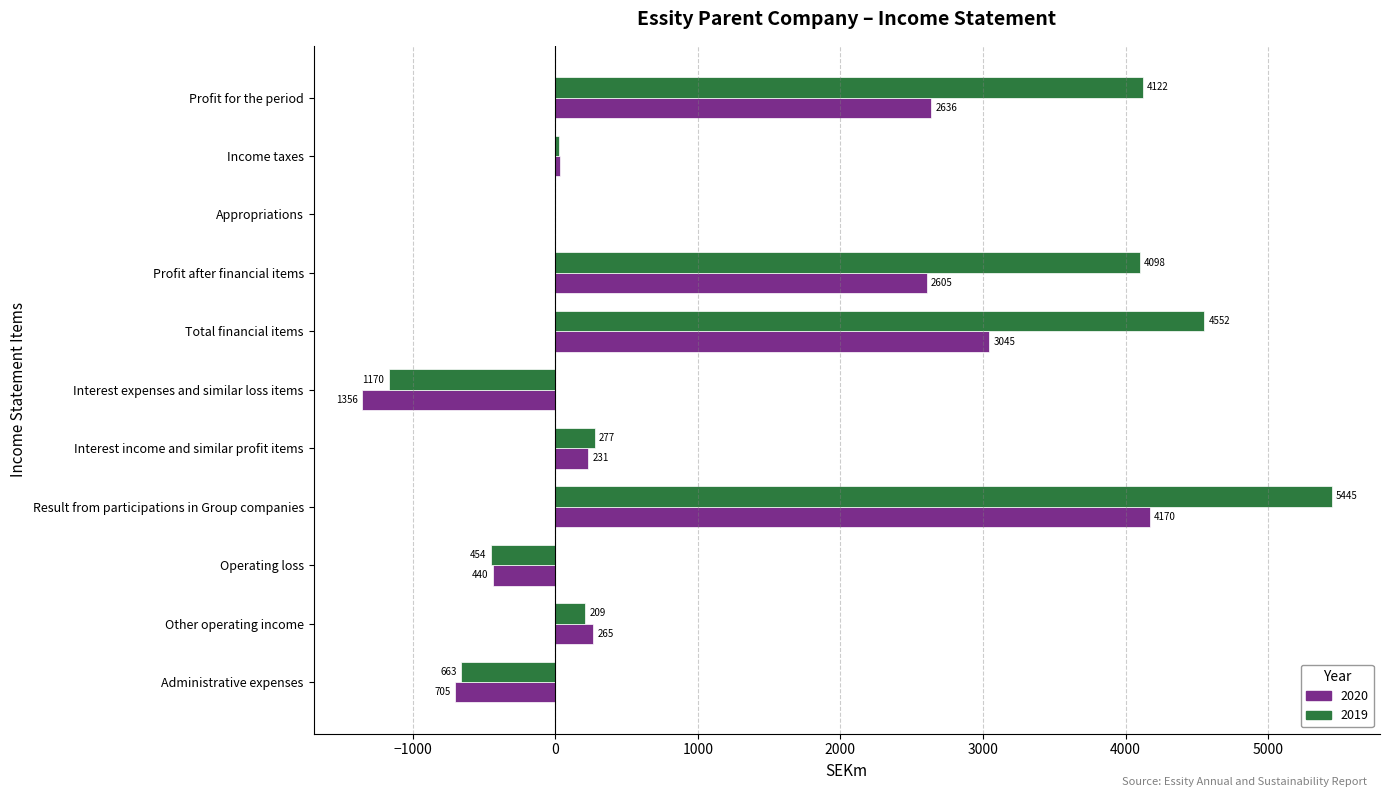

Where is 2020 nearest to the value 1407?

Other operating income